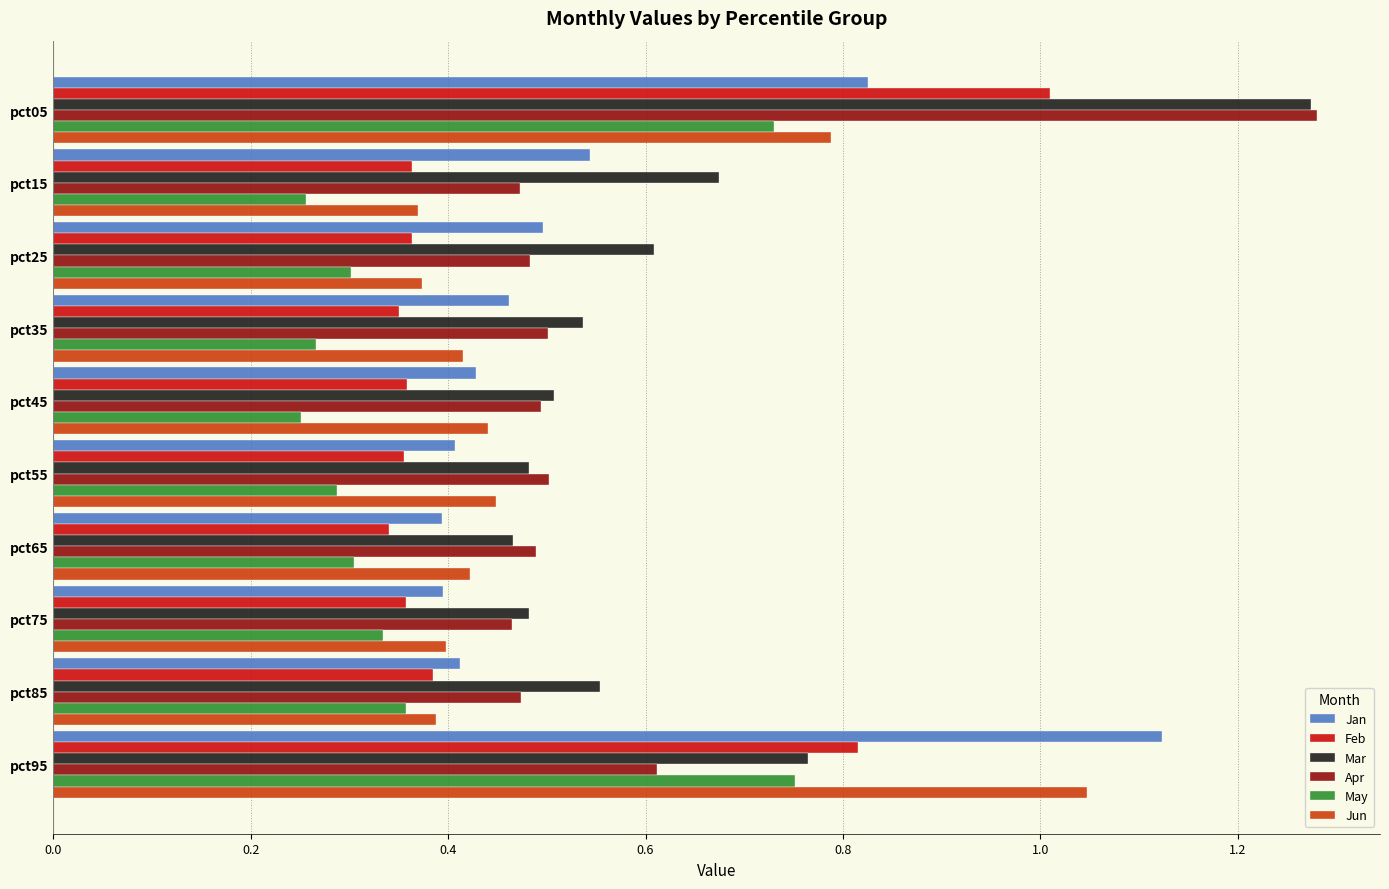

Which series changed the most between pct85 and pct95?

Jan